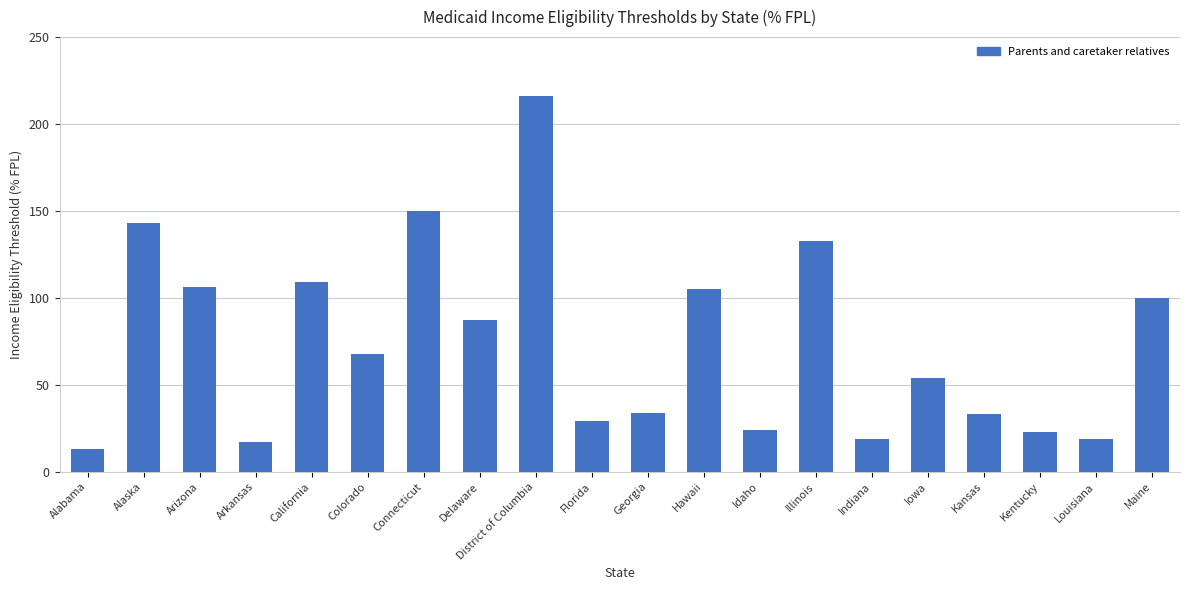

What is the label of the 3rd bar from the right?

Kentucky